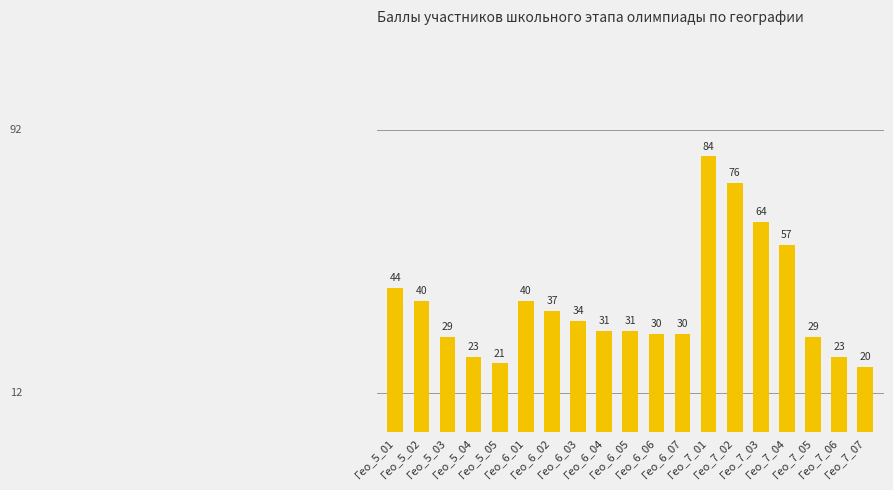

Between Гео_6_02 and Гео_7_03, which is larger?

Гео_7_03